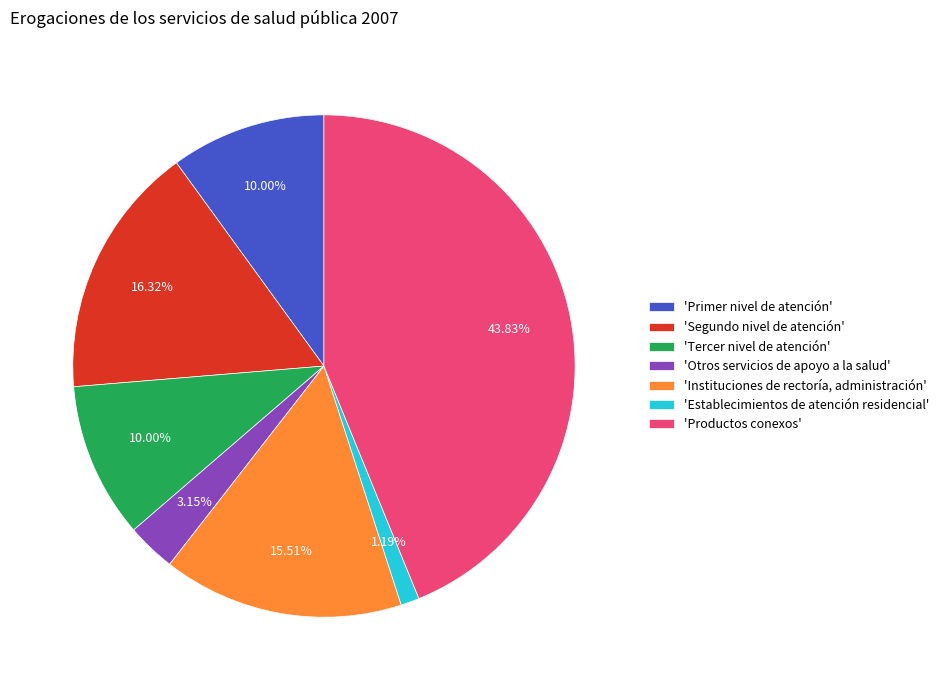

What is the smallest slice in the pie chart?

'Establecimientos de atención residencial'